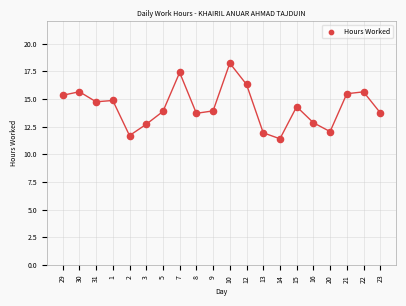

What is the range of Y values (max minus min)?

6.8